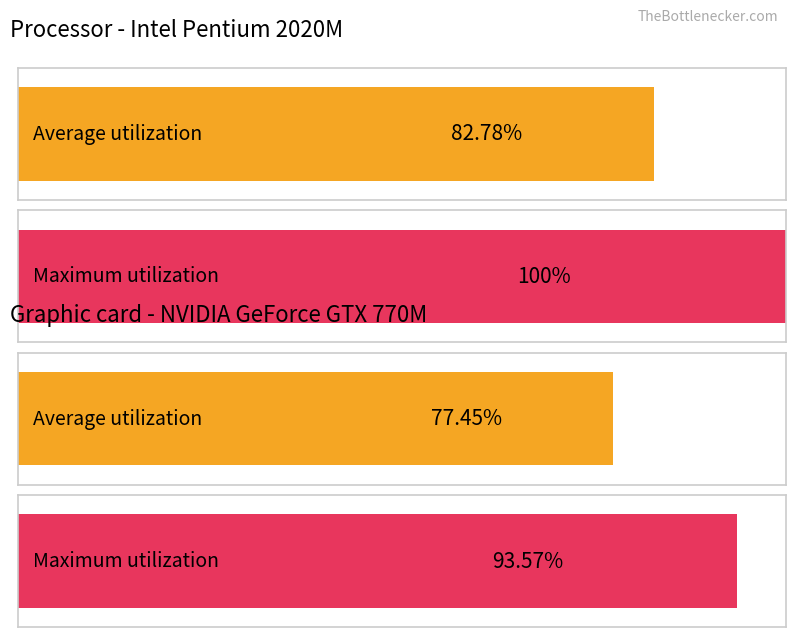

What are all the series names shown in the legend?

Average utilization, Maximum utilization